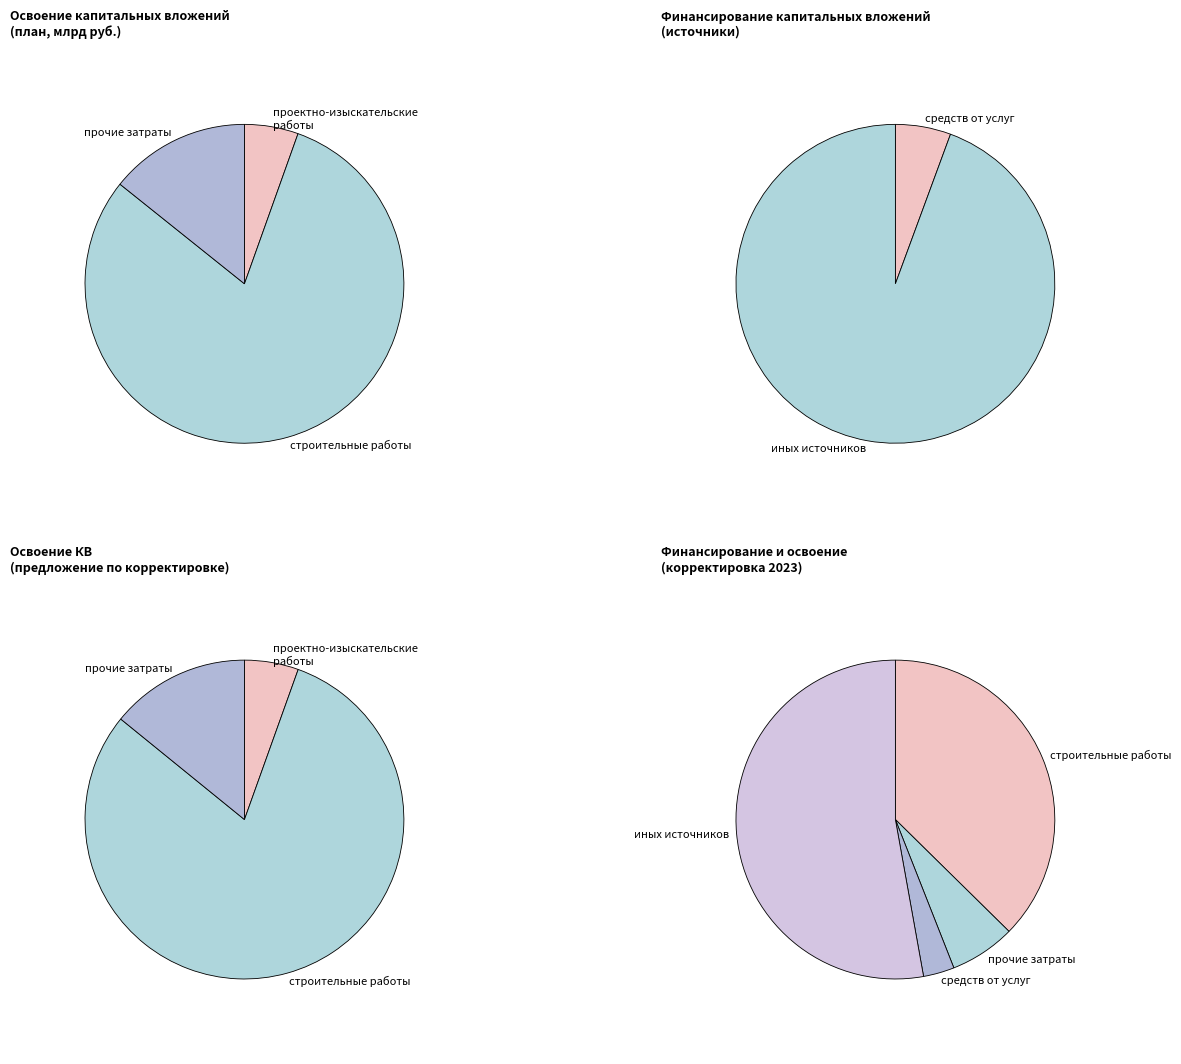

To the nearest percent, what percentage of the pie is проектно-изыскательские работы?

5%